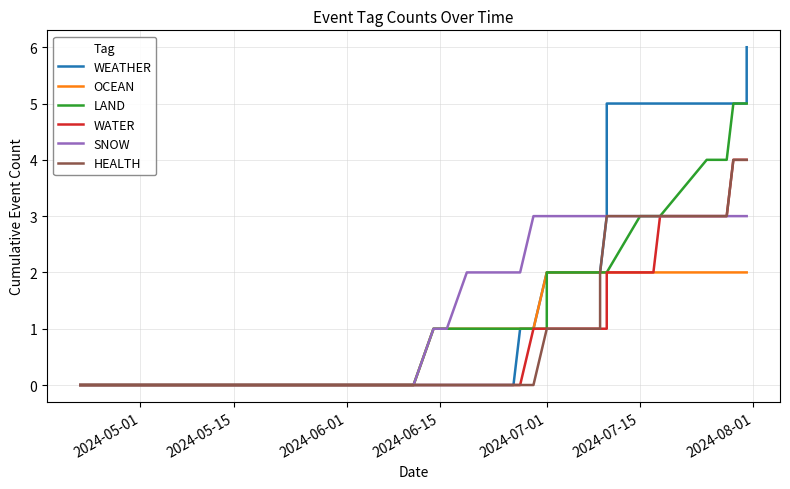

Which series has the largest total across all categories?

WEATHER